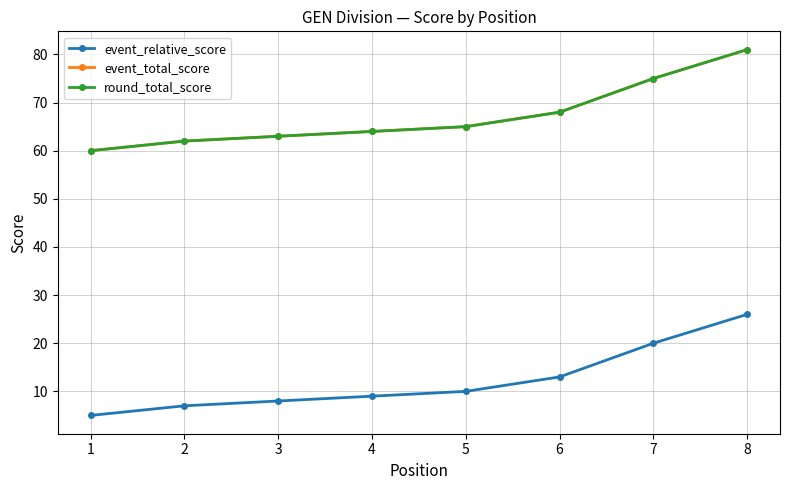

Is this an area chart (filled region under the line)?

No